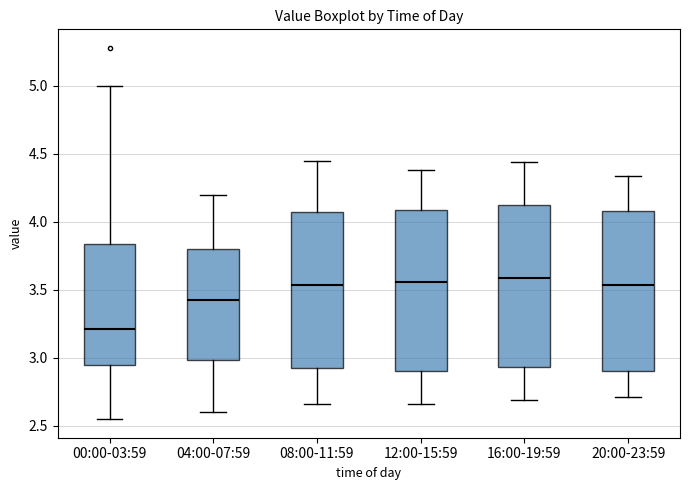

Where does the median line of the box for 12:00-15:59 sit on the y-axis? The values are not printed on the chart, so give them approximately, as read against the axis.

3.55